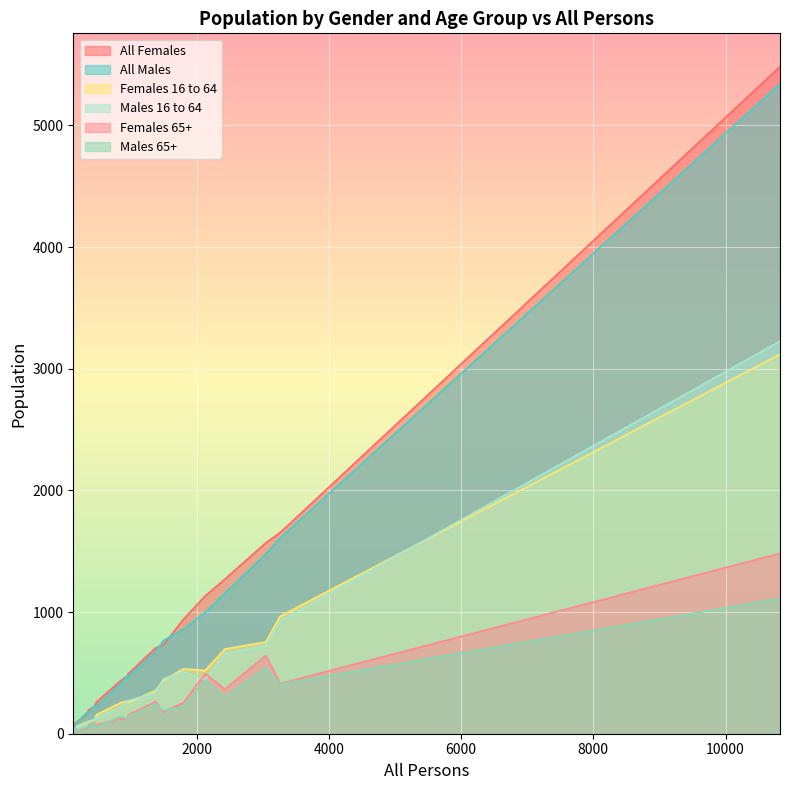

True or false: Females 65+ has a value of 92 at 3262.

False